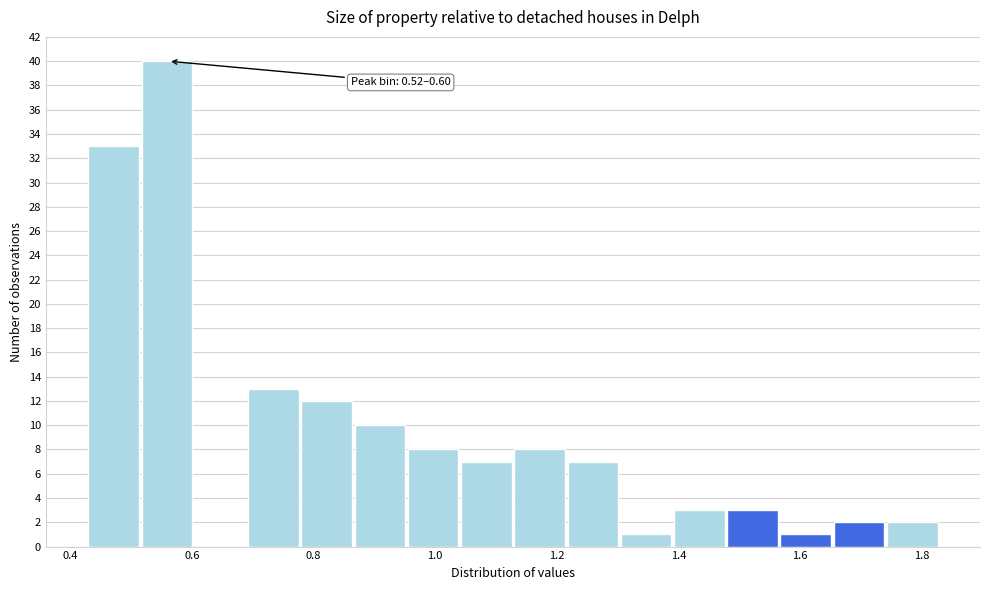

Which range on the x-axis has the tallest bar?

0.52 to 0.60